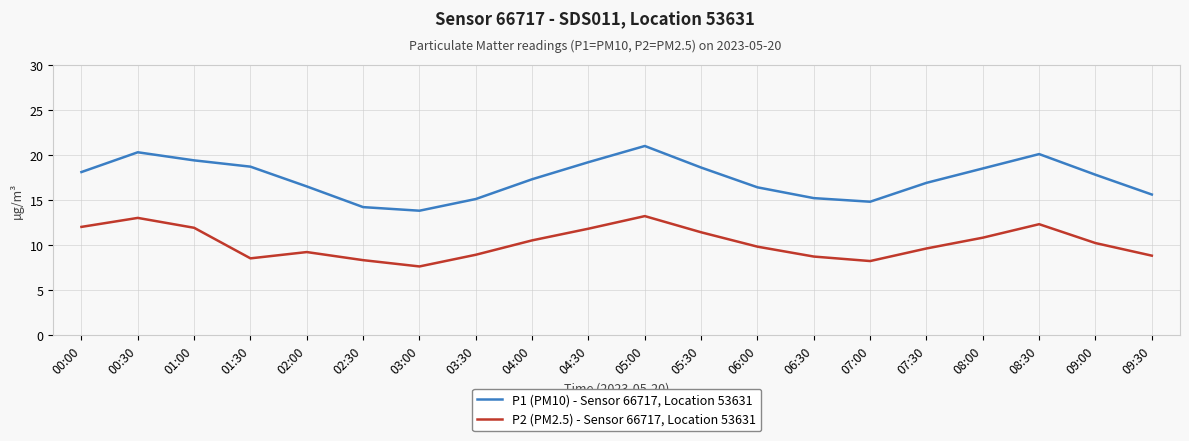

How many interior local peaks does the P1 (PM10) - Sensor 66717, Location 53631 series have?

3